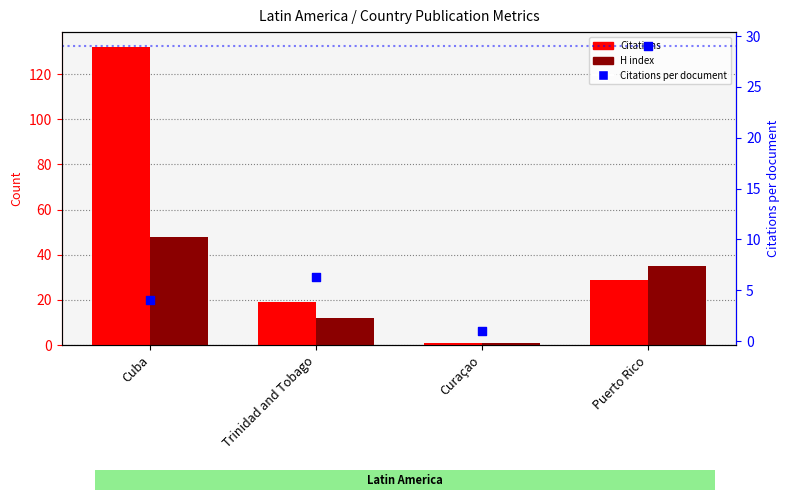

Is the value of H index at Puerto Rico greater than the value of Citations per document at Cuba?

Yes